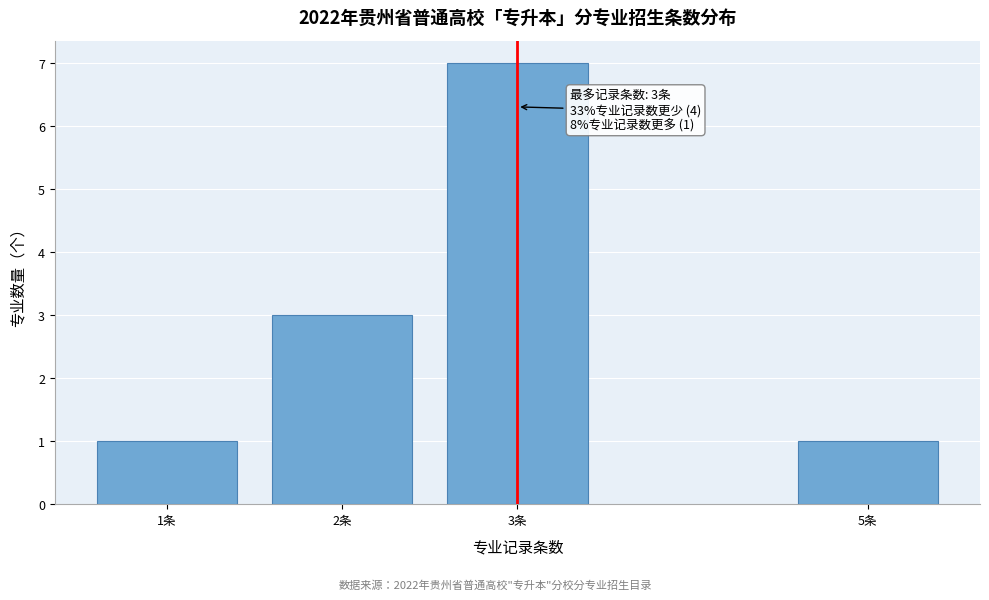

Reading left to right, transcribe all the data shown in this chart.

1	3	7	1